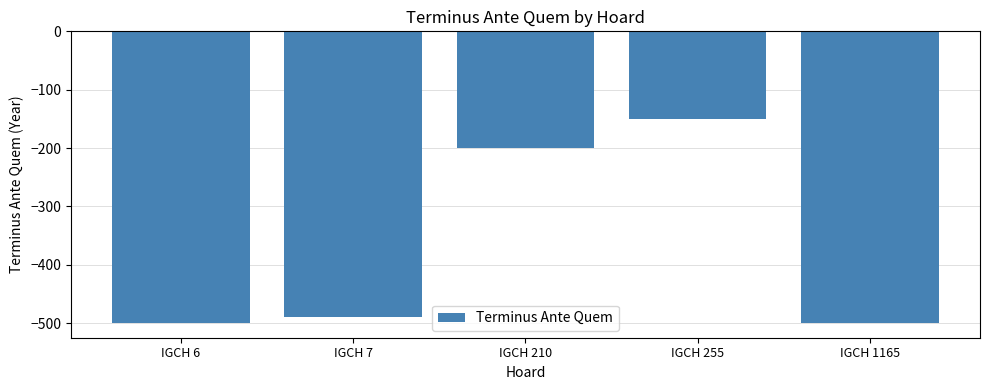

What is the sum of the values at IGCH 6 and IGCH 210?

-700